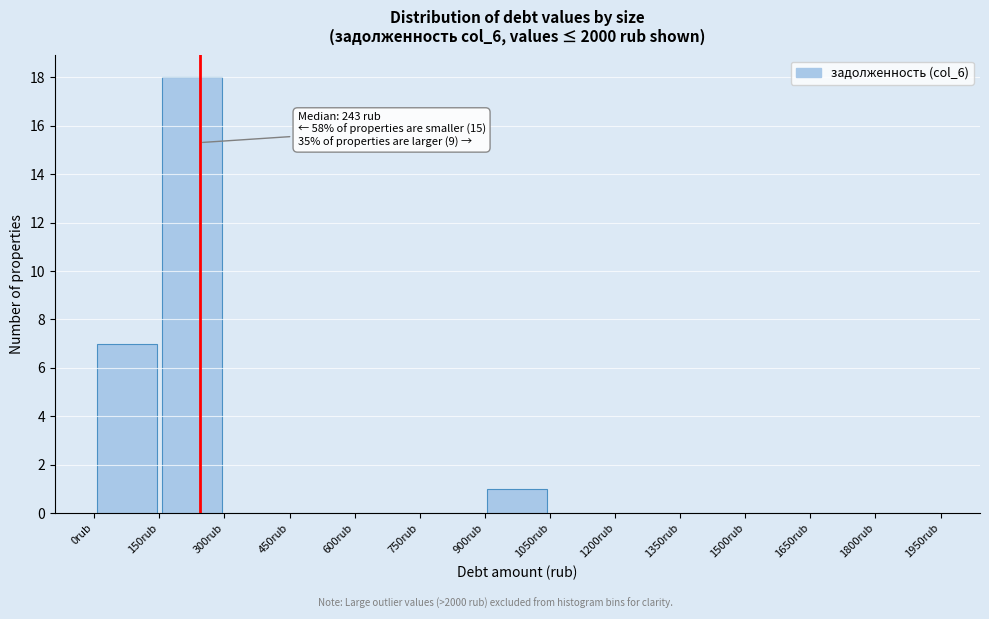

Which range on the x-axis has the tallest bar?

150 to 300